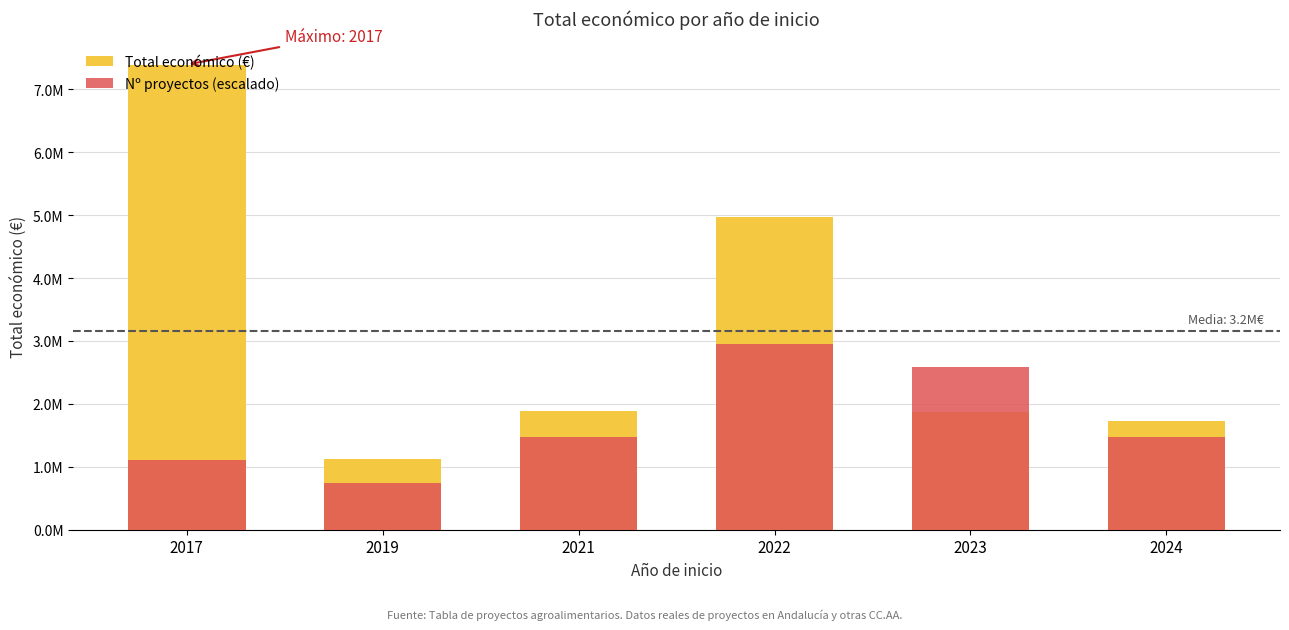

Which label corresponds to the largest value in the chart?

2017